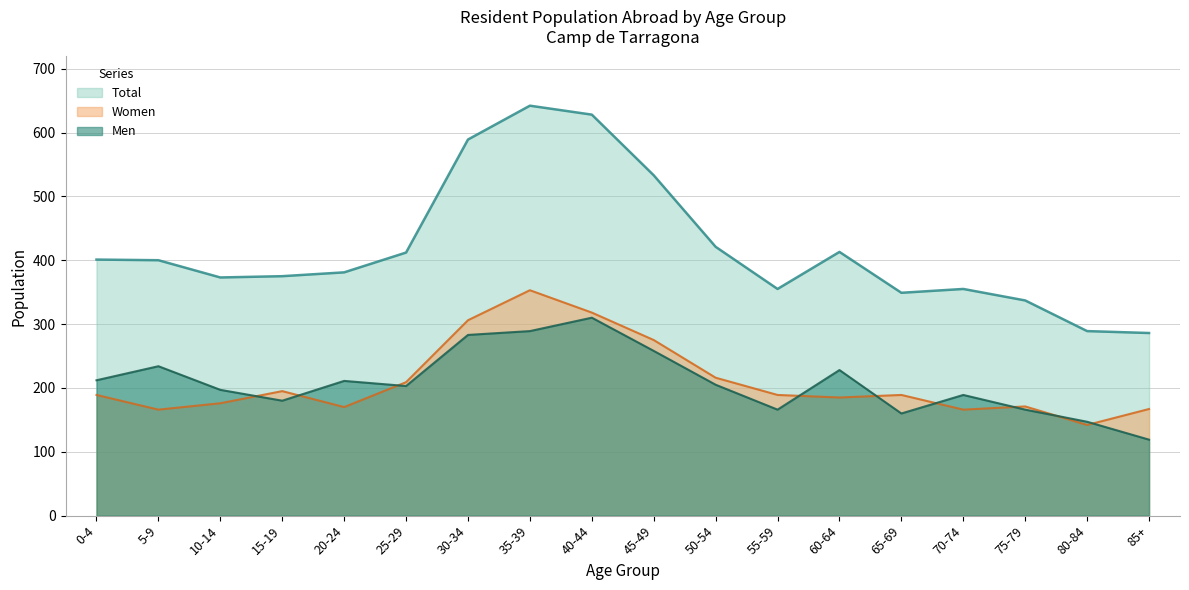

What is the label of the 8th point from the right?

50-54